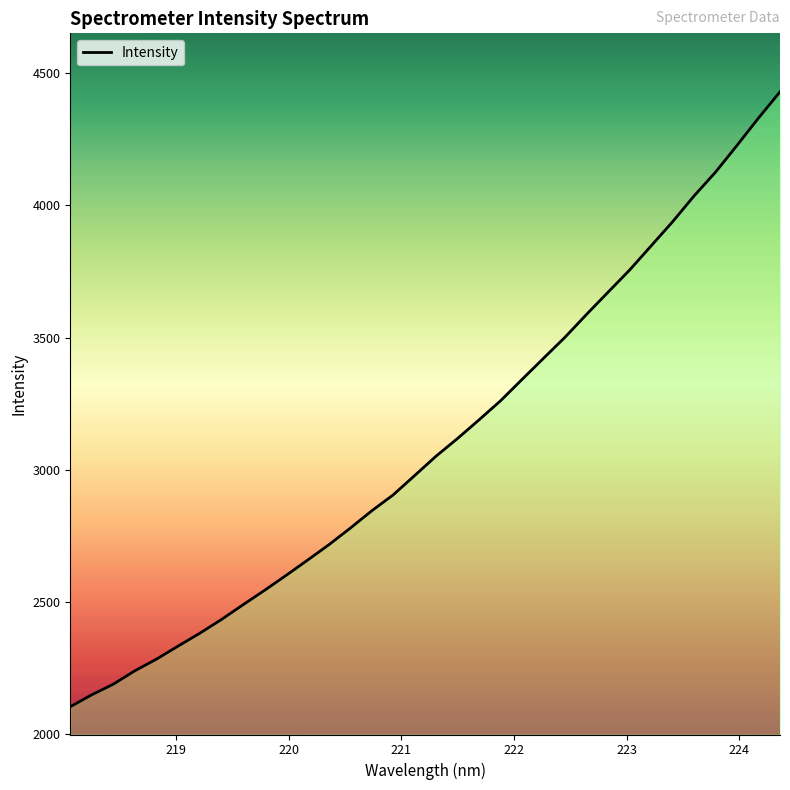

What is the difference between the maximum and minimum values?

2328.1